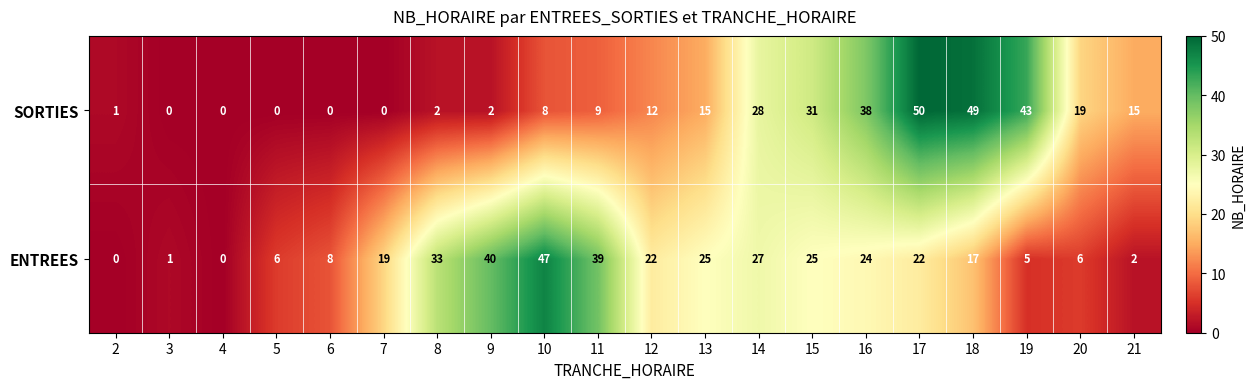

The ENTREES series shows 25 at 13. True or false?

True